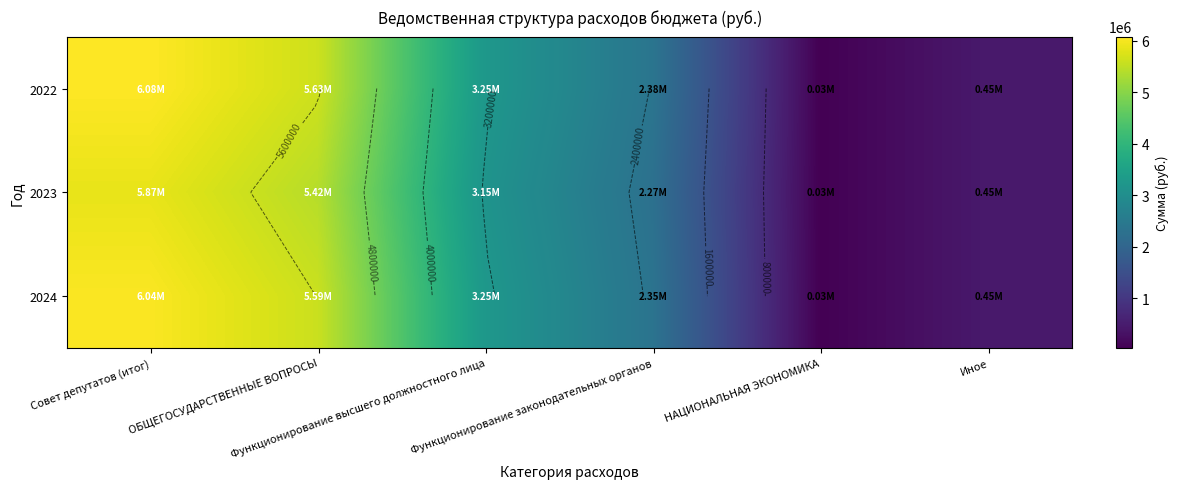

What is the total value across all series at Иное?

1353543.2